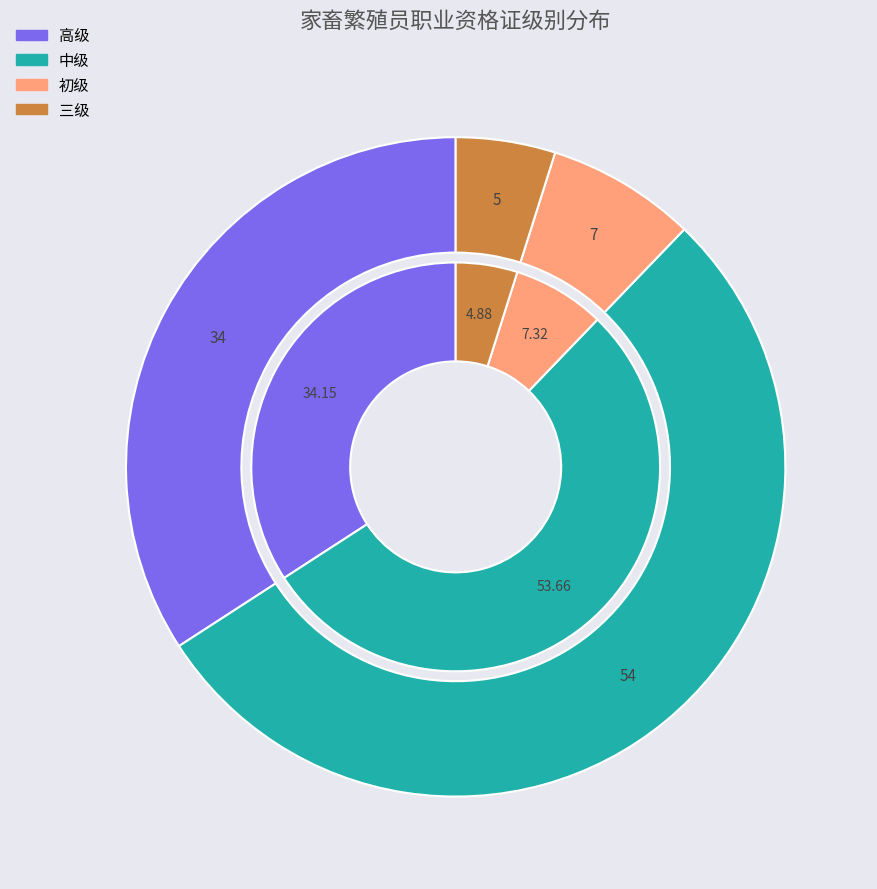

Rank the categories by value from highest to lowest.

中级, 高级, 初级, 三级